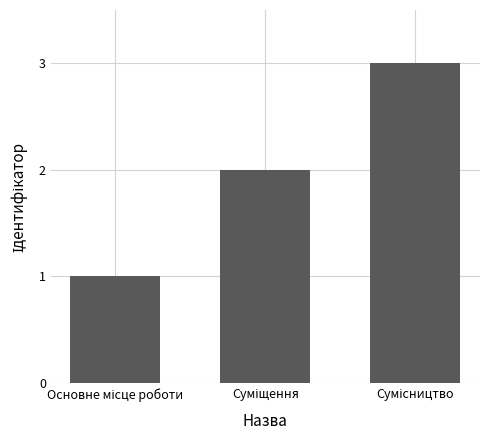

What is the sum of all values?

6